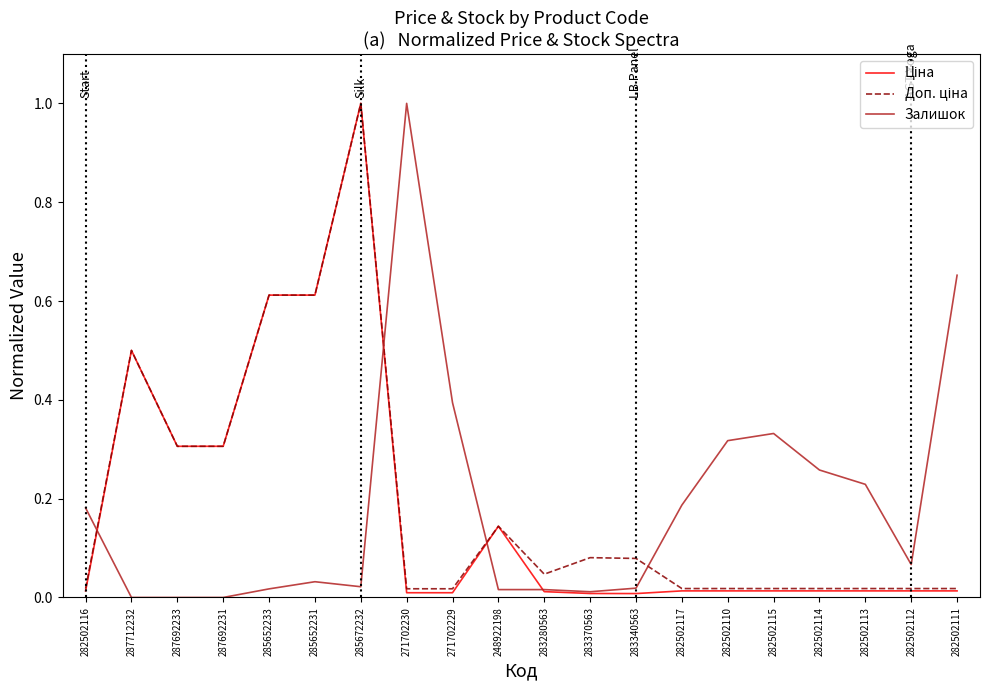

True or false: Залишок has a value of 1.4 at 271702230.

False